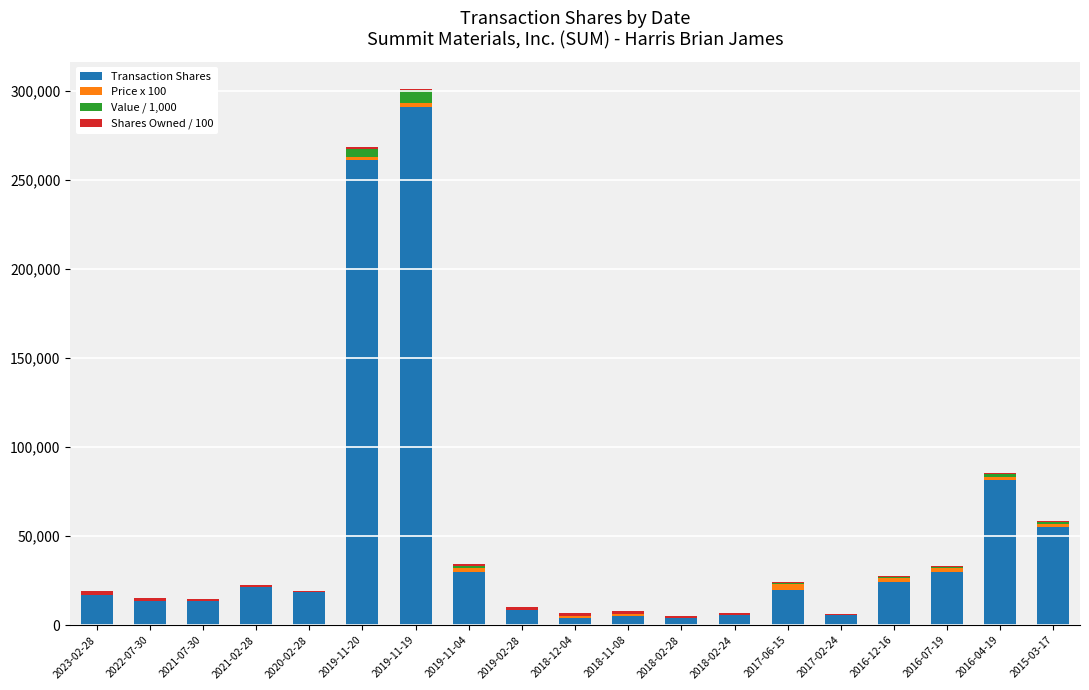

At which category is the sum across all series the highest?

2019-11-19